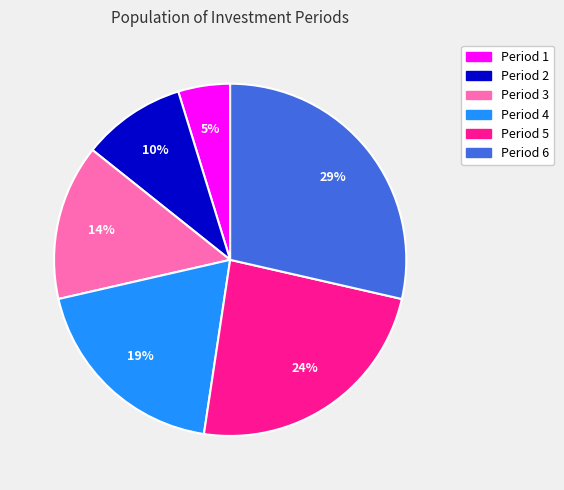

To the nearest percent, what is the average slice percentage?

17%